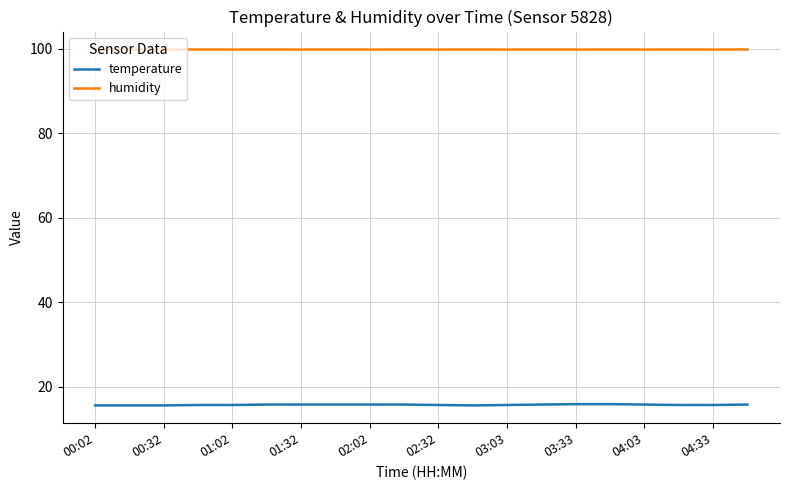

Which series has the largest total across all categories?

humidity